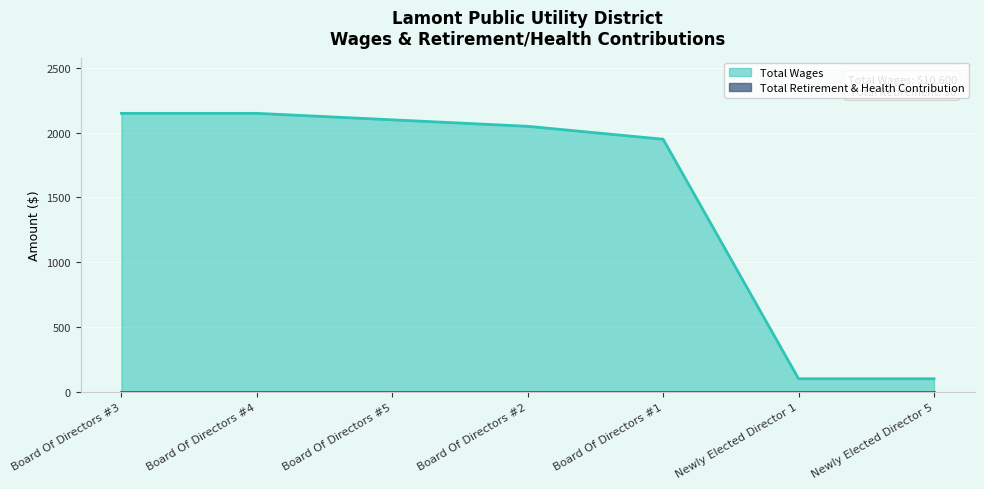

What is the average value?

1514